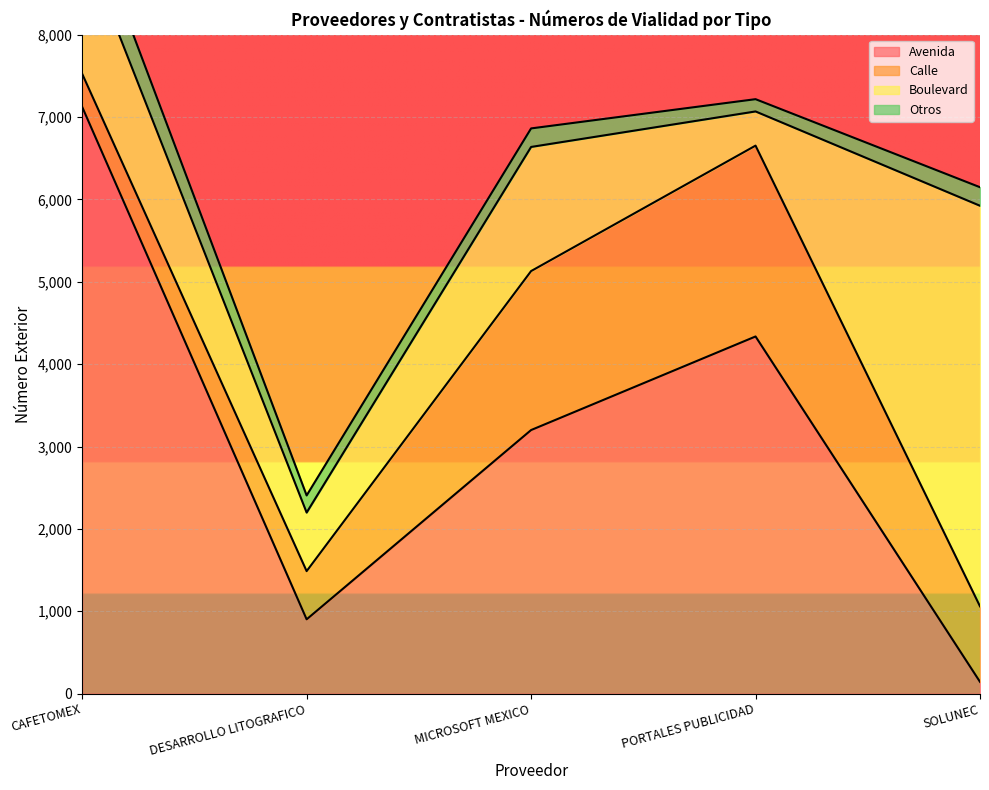

What is the difference between the maximum and minimum values in the Boulevard series?

4448